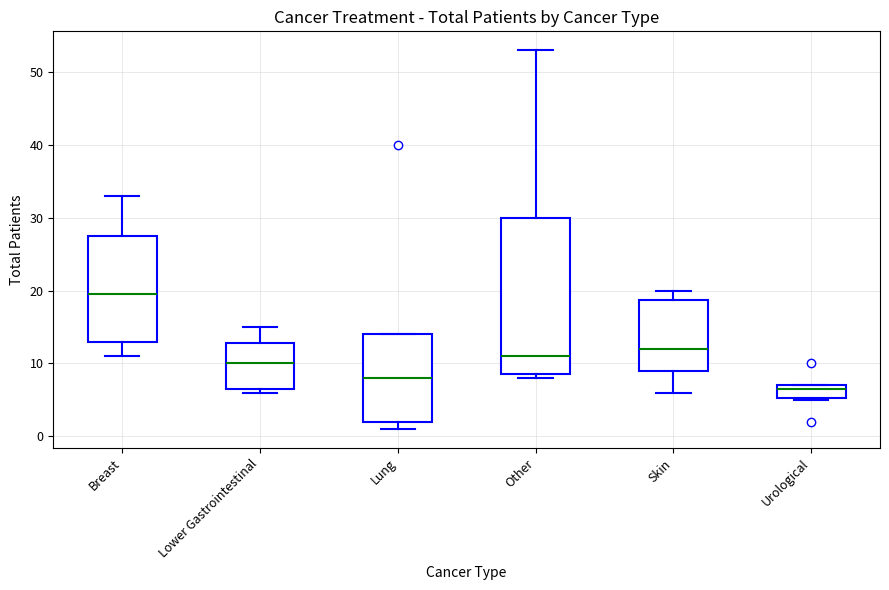

Which box is the tallest, from its lower edge to its upper edge?

Other